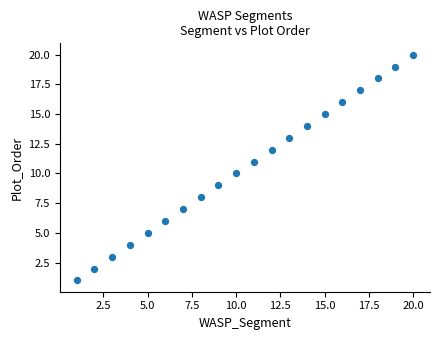

What is the range of X values (max minus min)?

19